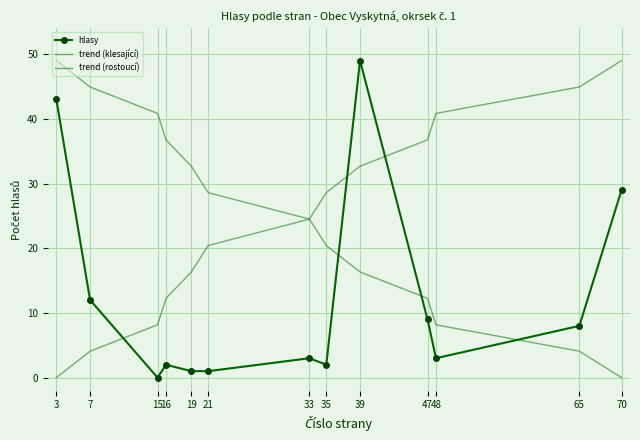

True or false: trend (rostoucí) and trend (klesající) cross at least once.

False